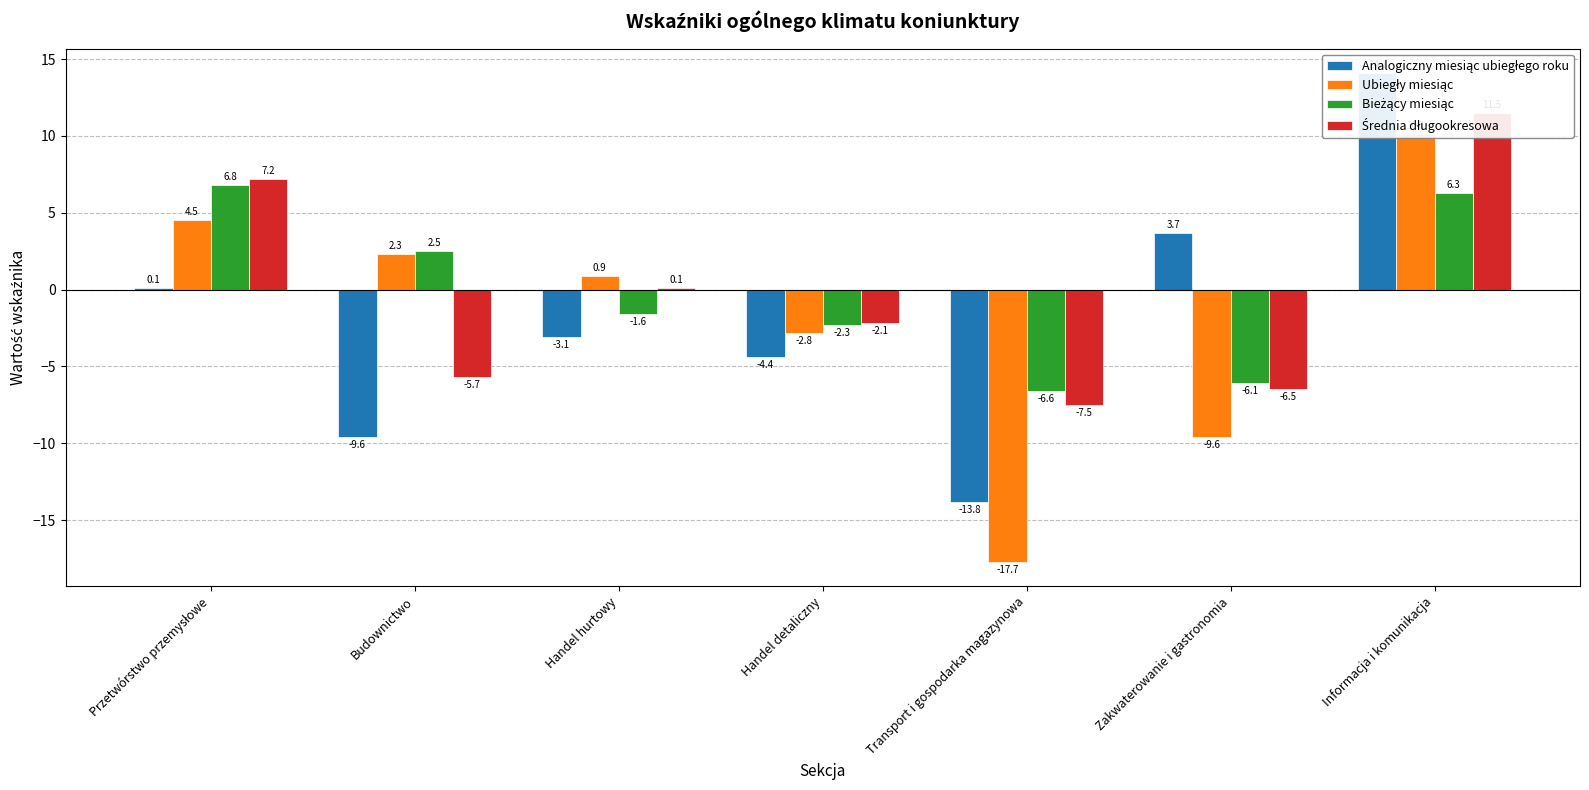

The Analogiczny miesiąc ubiegłego roku series shows -4.4 at Handel detaliczny. True or false?

True